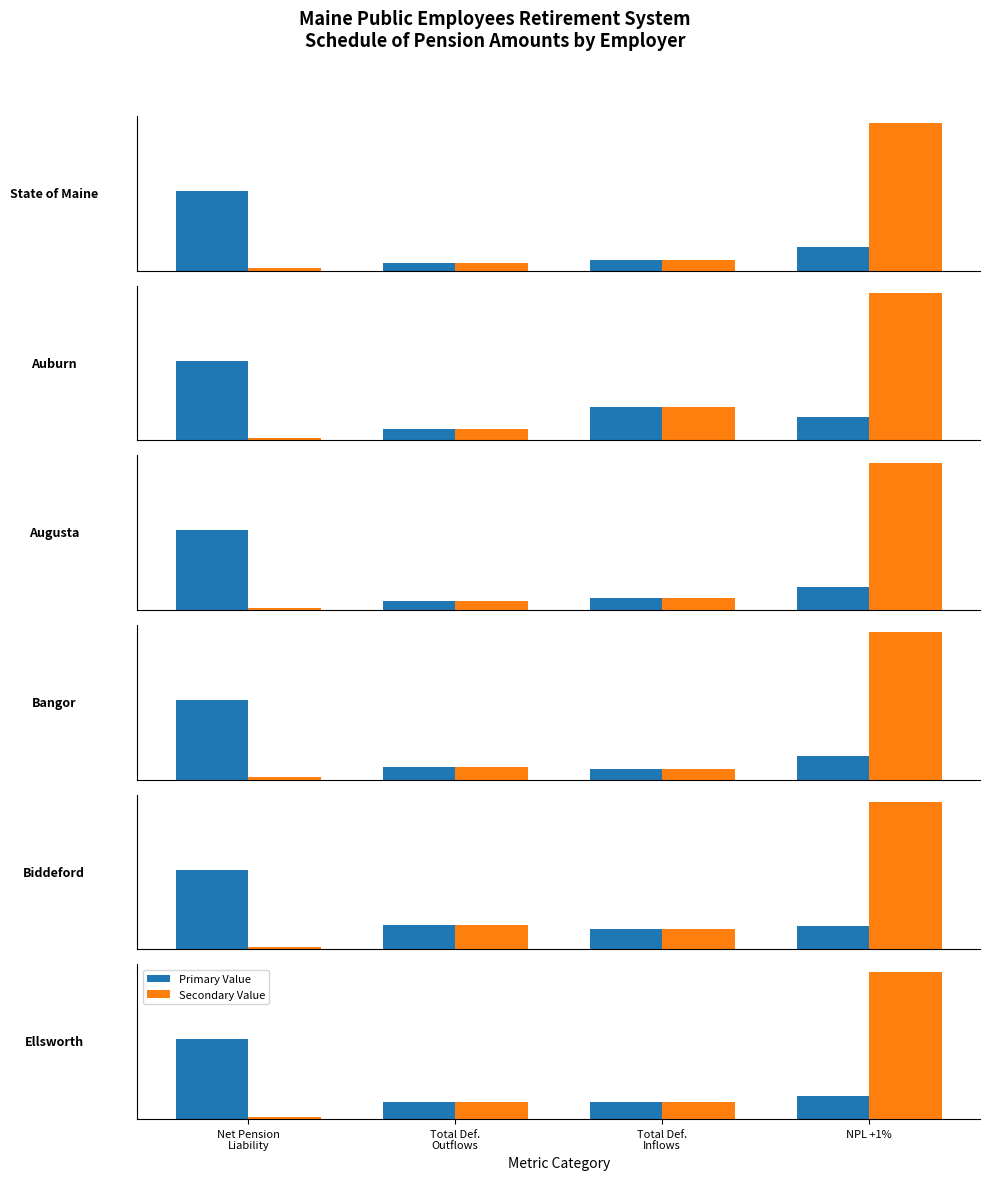

What is the label of the 3rd bar from the left?

Total Def.
Inflows